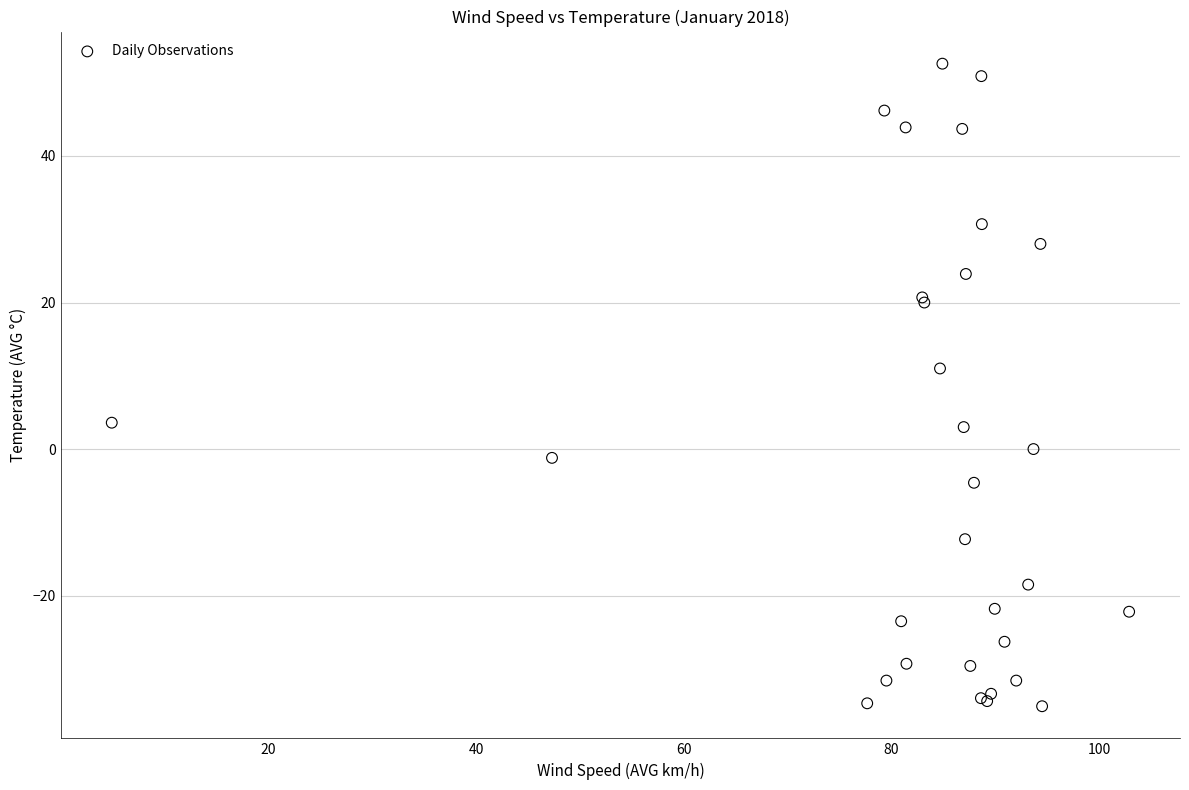

What Y value in the scatter plot is closest to 8?

11.0